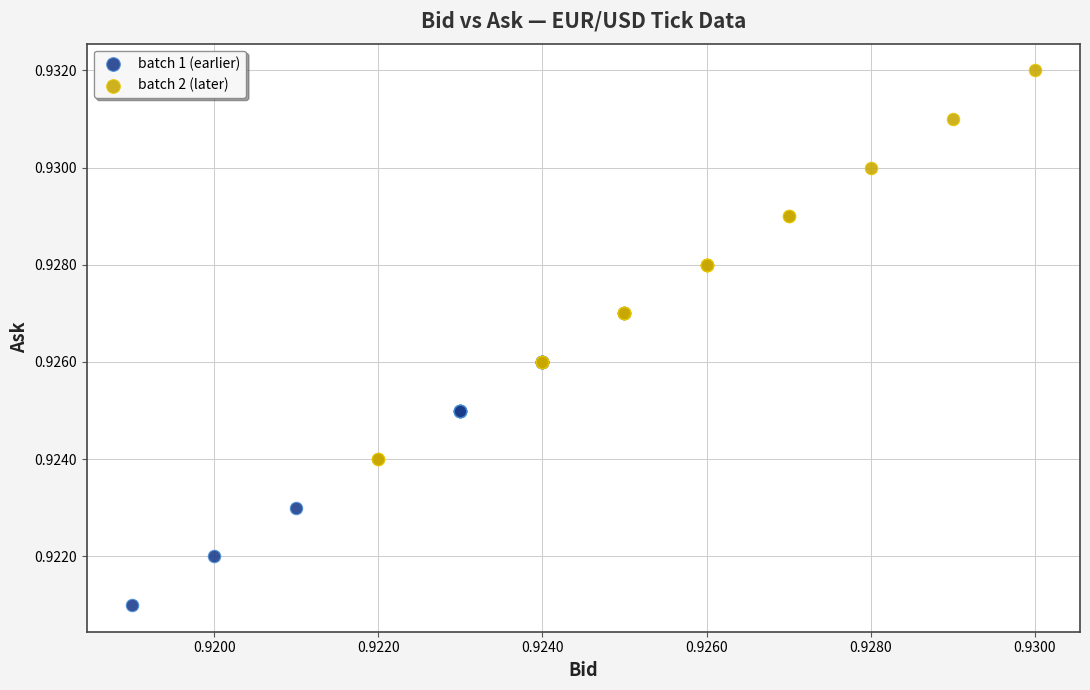

Which series contains the highest Y value?

batch 2 (later)